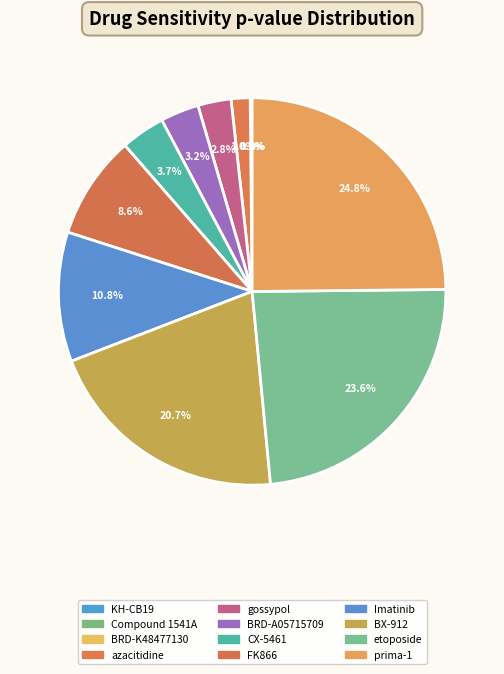

To the nearest percent, what is the difference between the azacitidine and etoposide slice percentages?

22%